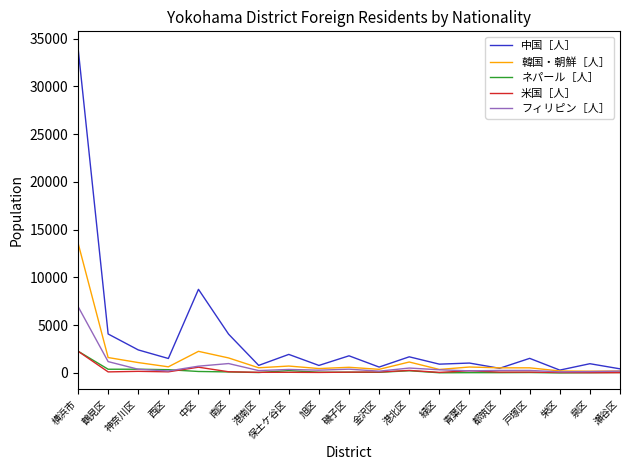

Is it true that フィリピン［人］ equals 10987 at 横浜市?

False